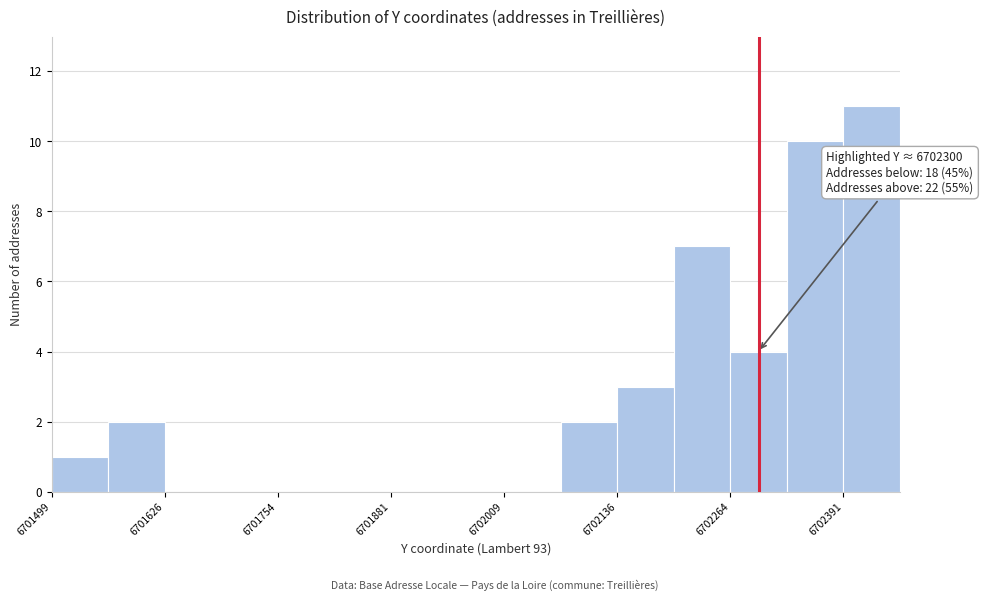

Around what value on the x-axis is the tallest bar? Give the approximate position of its centre, as read against the axis.

6702420